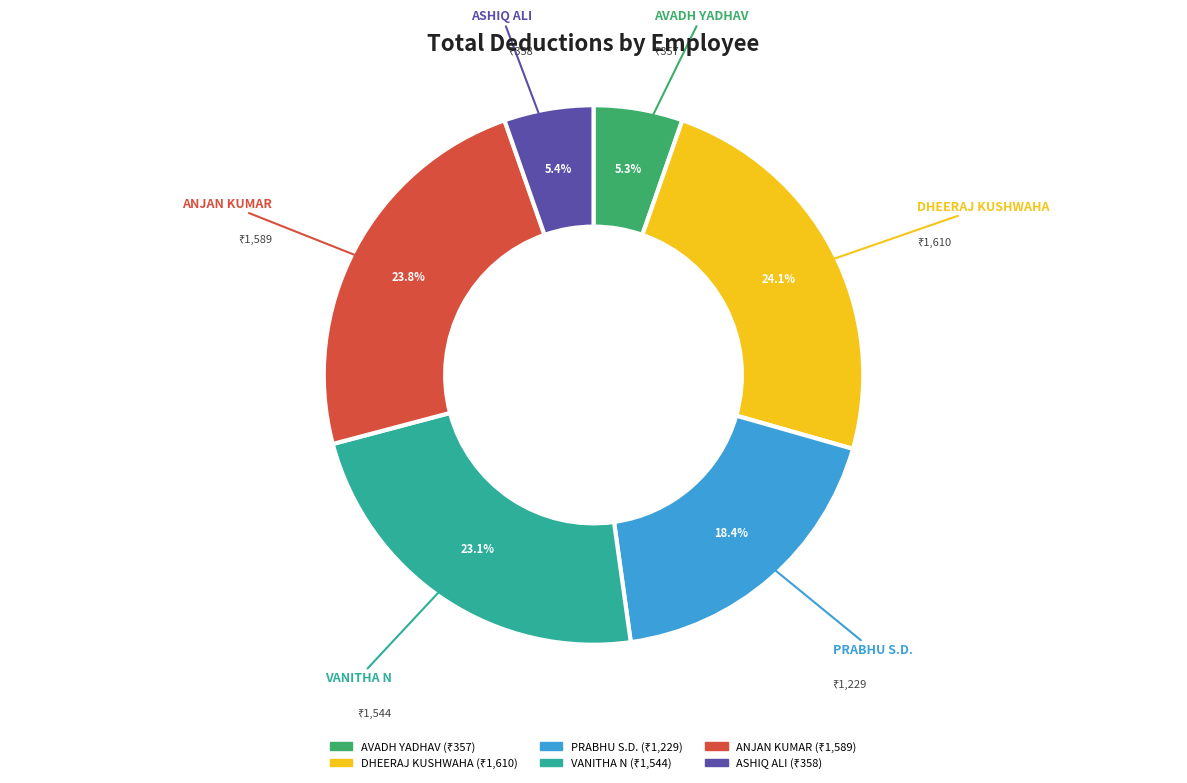

Is the sum of DHEERAJ KUSHWAHA and VANITHA N greater than half?

No